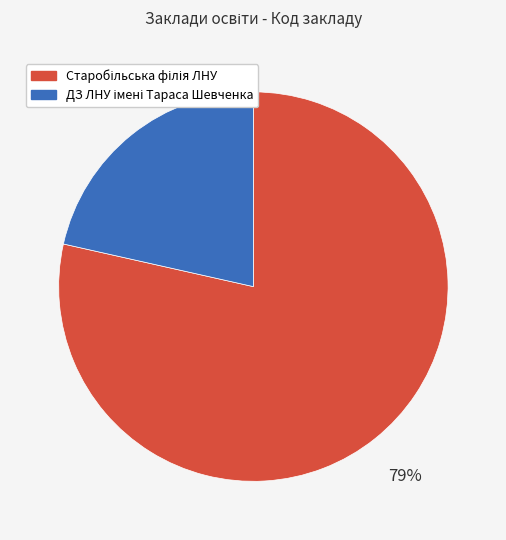

To the nearest percent, what is the average slice percentage?

50%